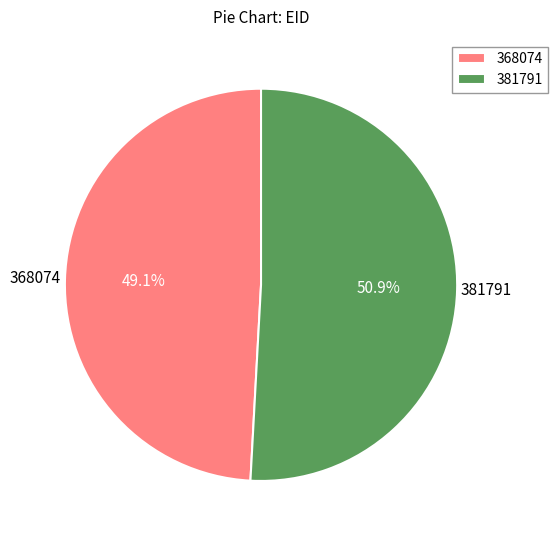

Which has a higher value, 368074 or 381791?

381791